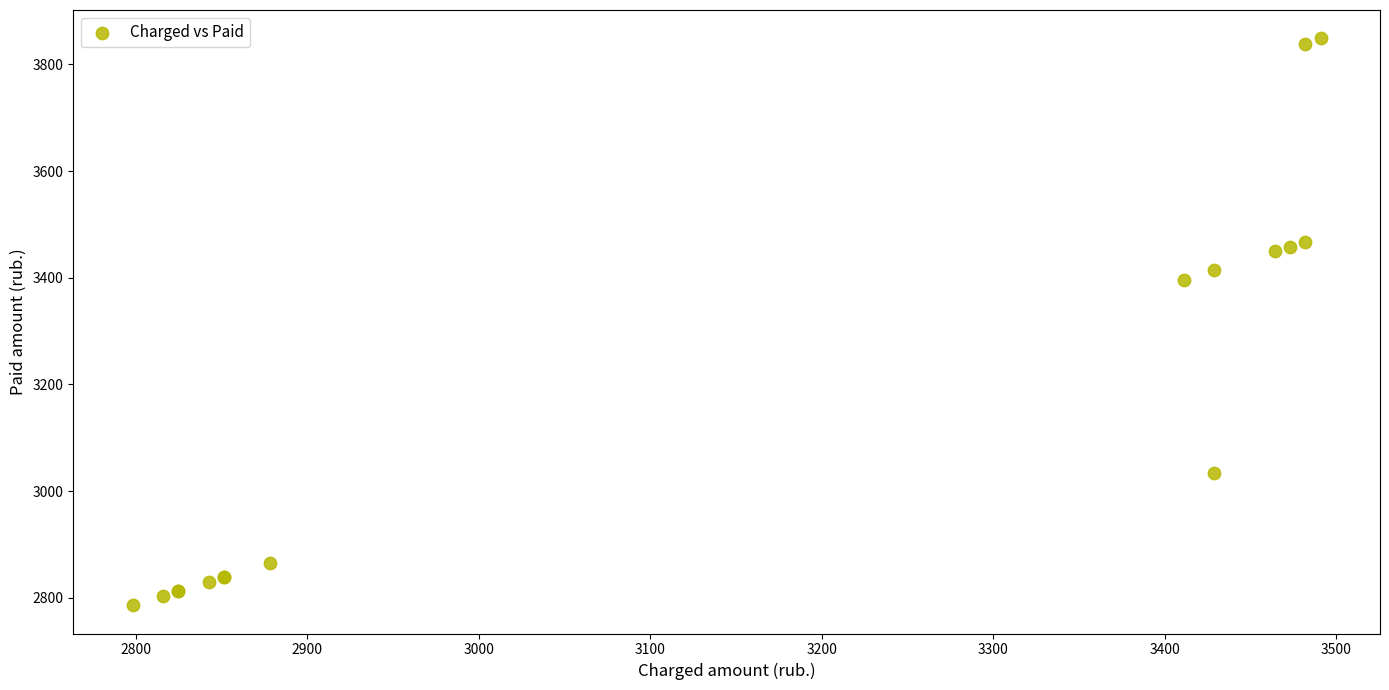

What Y value in the scatter plot is closest to 3317?

3396.5